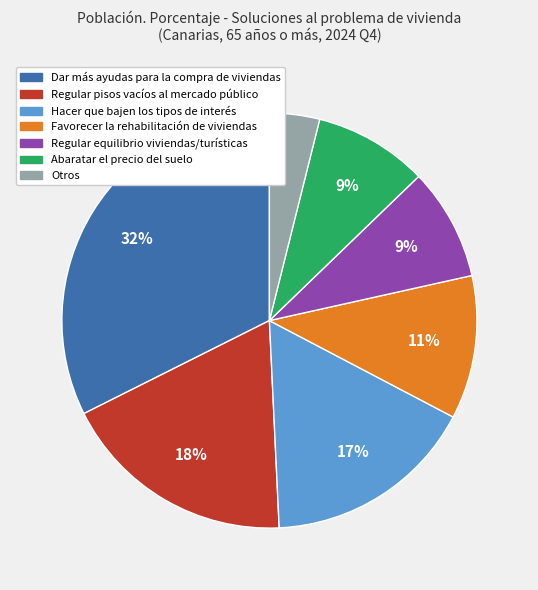

To the nearest percent, what is the combined percentage of Regular pisos vacíos al mercado público and Regular equilibrio viviendas/turísticas?

27%